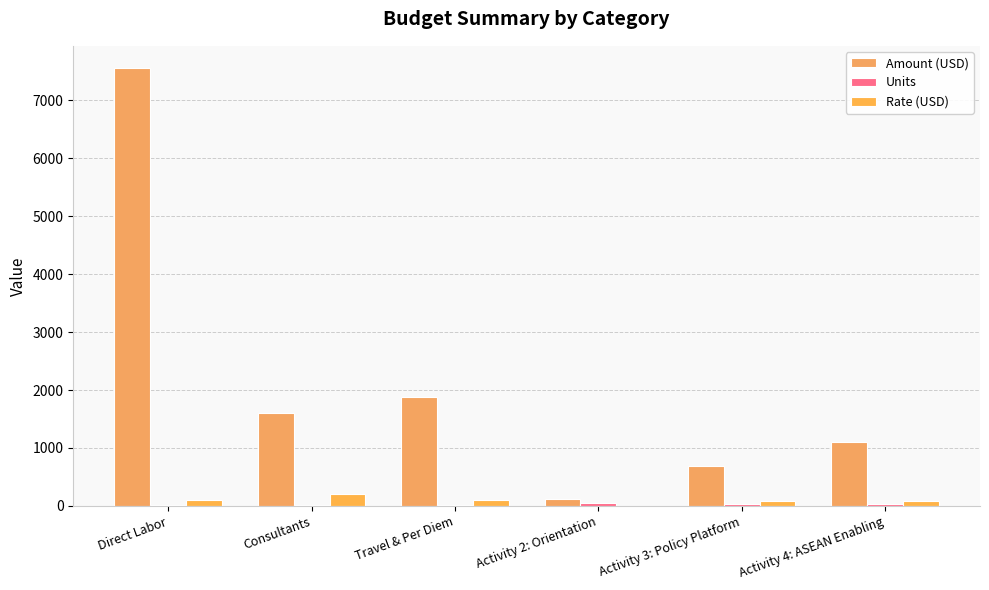

How many groups of bars are there?

6